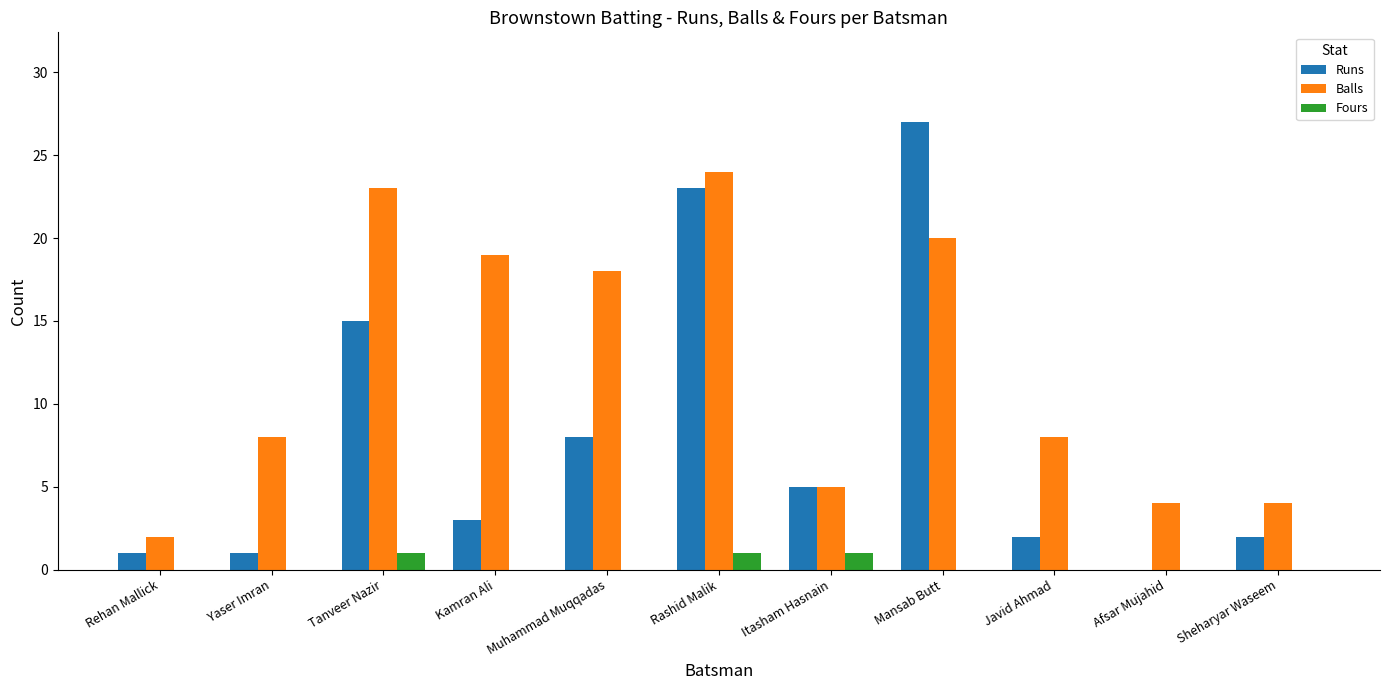

Reading left to right, transcribe all the data shown in this chart.

Runs: Rehan Mallick=1	Yaser Imran=1	Tanveer Nazir=15	Kamran Ali=3	Muhammad Muqqadas=8	Rashid Malik=23	Itasham Hasnain=5	Mansab Butt=27	Javid Ahmad=2	Afsar Mujahid=0	Sheharyar Waseem=2
Balls: Rehan Mallick=2	Yaser Imran=8	Tanveer Nazir=23	Kamran Ali=19	Muhammad Muqqadas=18	Rashid Malik=24	Itasham Hasnain=5	Mansab Butt=20	Javid Ahmad=8	Afsar Mujahid=4	Sheharyar Waseem=4
Fours: Rehan Mallick=0	Yaser Imran=0	Tanveer Nazir=1	Kamran Ali=0	Muhammad Muqqadas=0	Rashid Malik=1	Itasham Hasnain=1	Mansab Butt=0	Javid Ahmad=0	Afsar Mujahid=0	Sheharyar Waseem=0